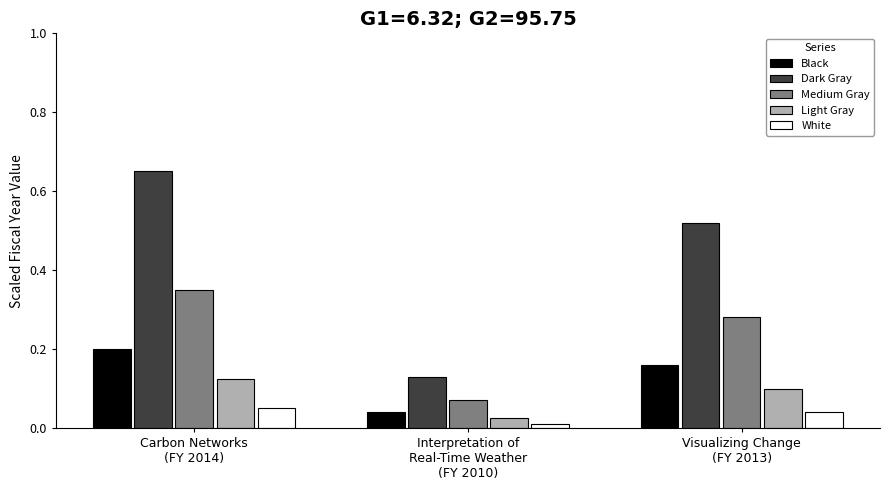

What are all the series names shown in the legend?

Black, Dark Gray, Medium Gray, Light Gray, White